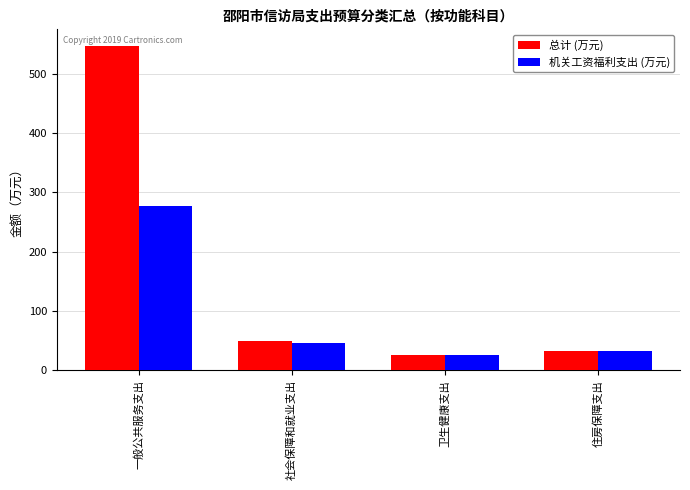

How many data points in 总计 (万元) are above 49?

2